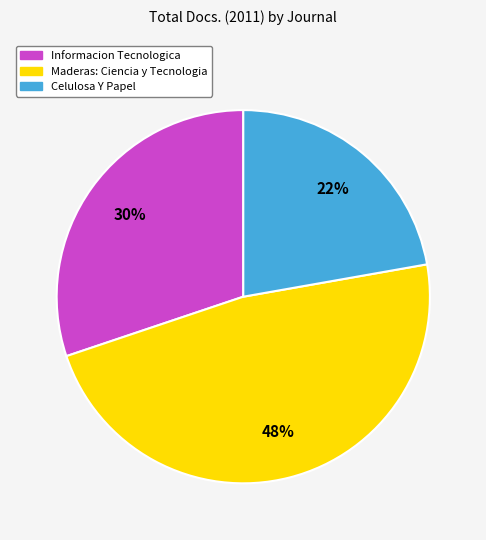

How many segments does this pie chart have?

3